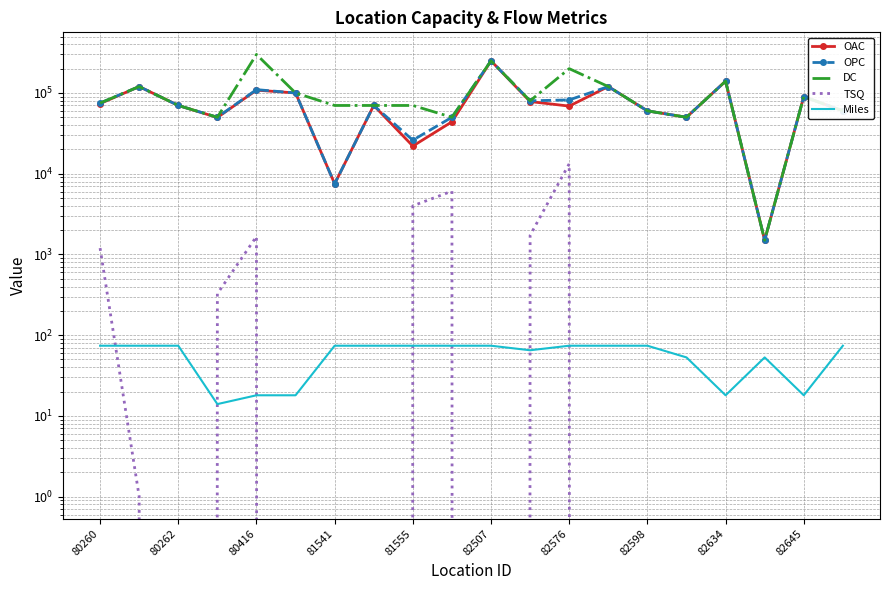

How many values in the OAC series exceed 70000?

9